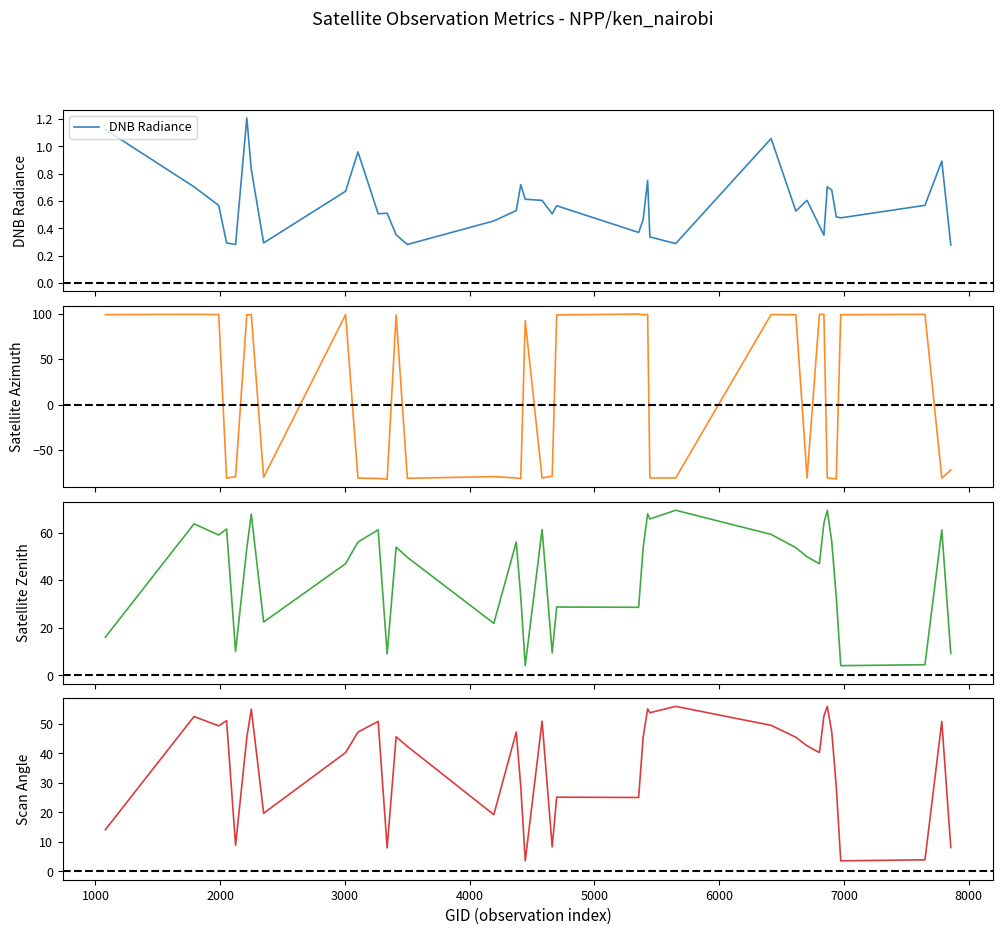

What is the highest value of the DNB Radiance series?

1.2